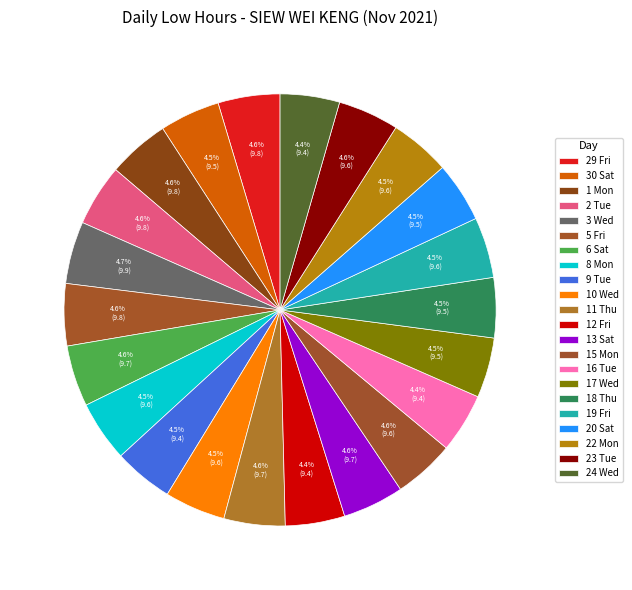

Count the number of slices in the pie.

22